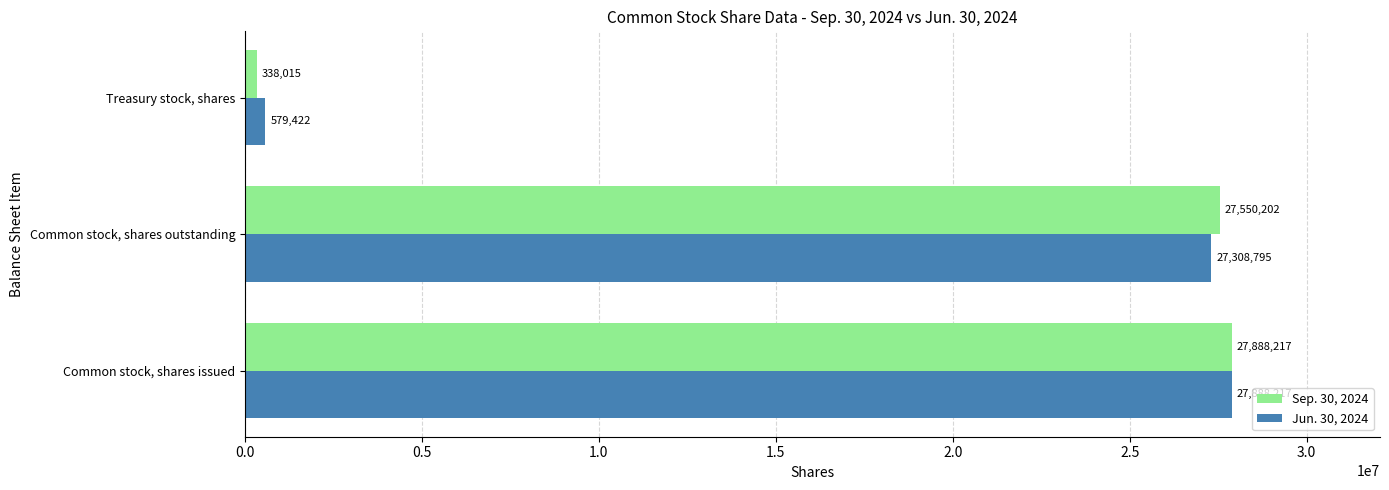

What is the approximate value of Jun. 30, 2024 at Common stock, shares outstanding, to the nearest 100?

27308800